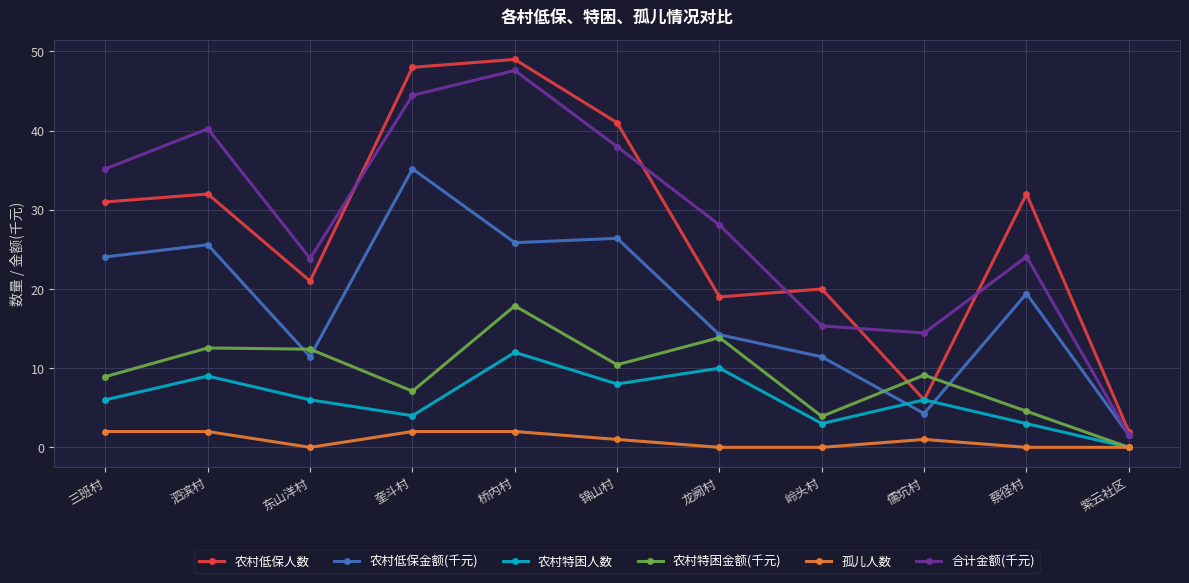

Which series has the widest spread of values?

农村低保人数